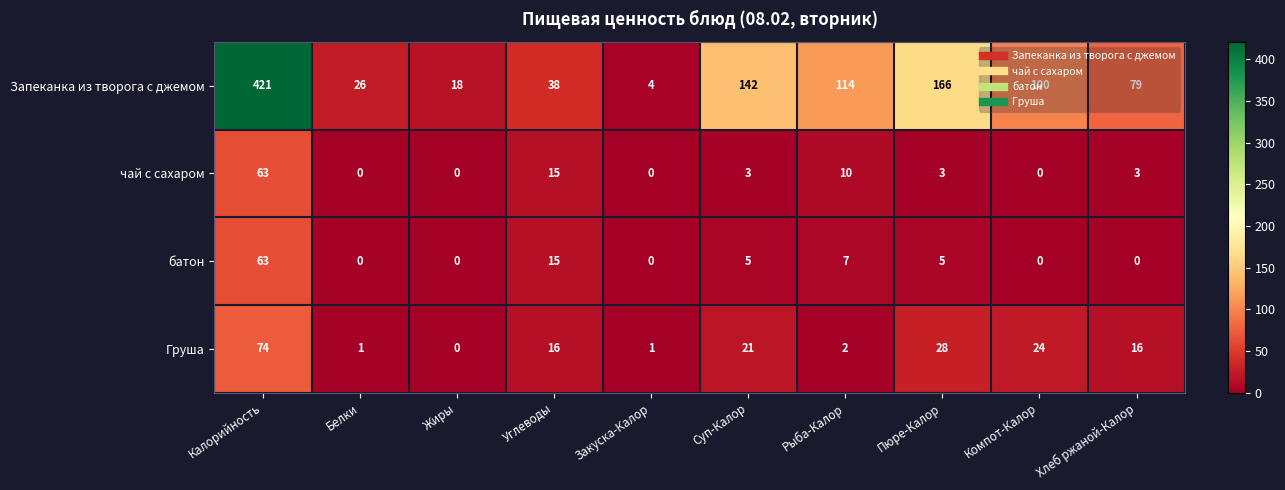

At which category is the sum across all series the highest?

Калорийность